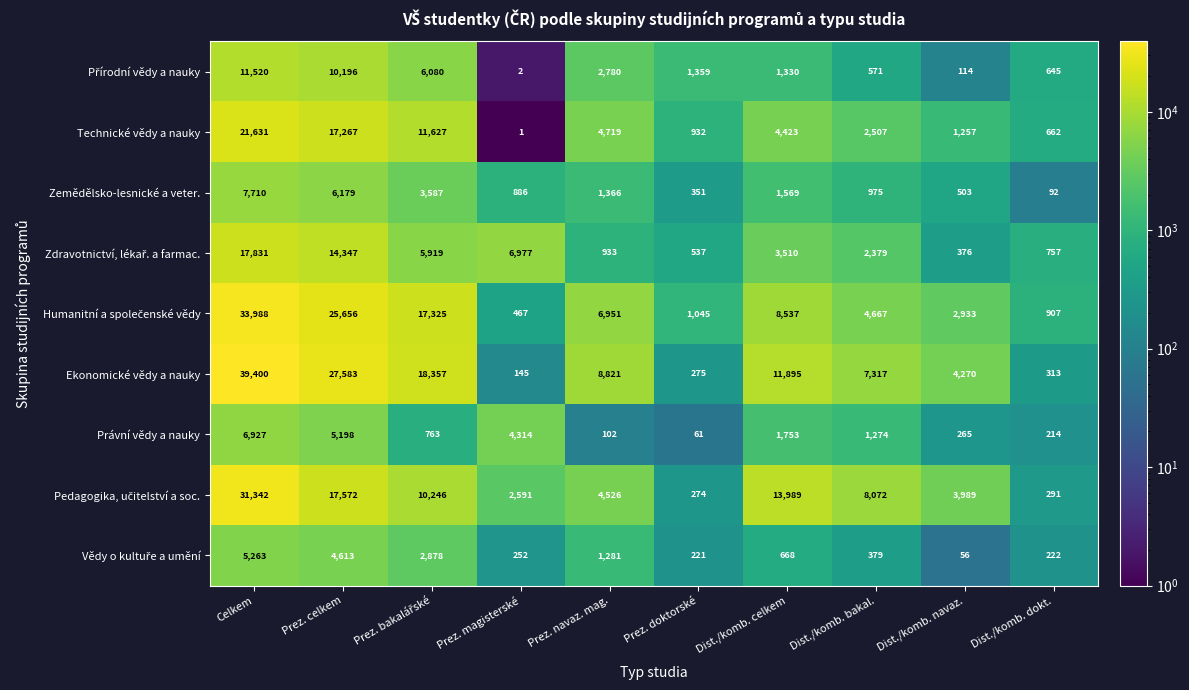

Which series has the largest range (max minus min)?

Ekonomické vědy a nauky